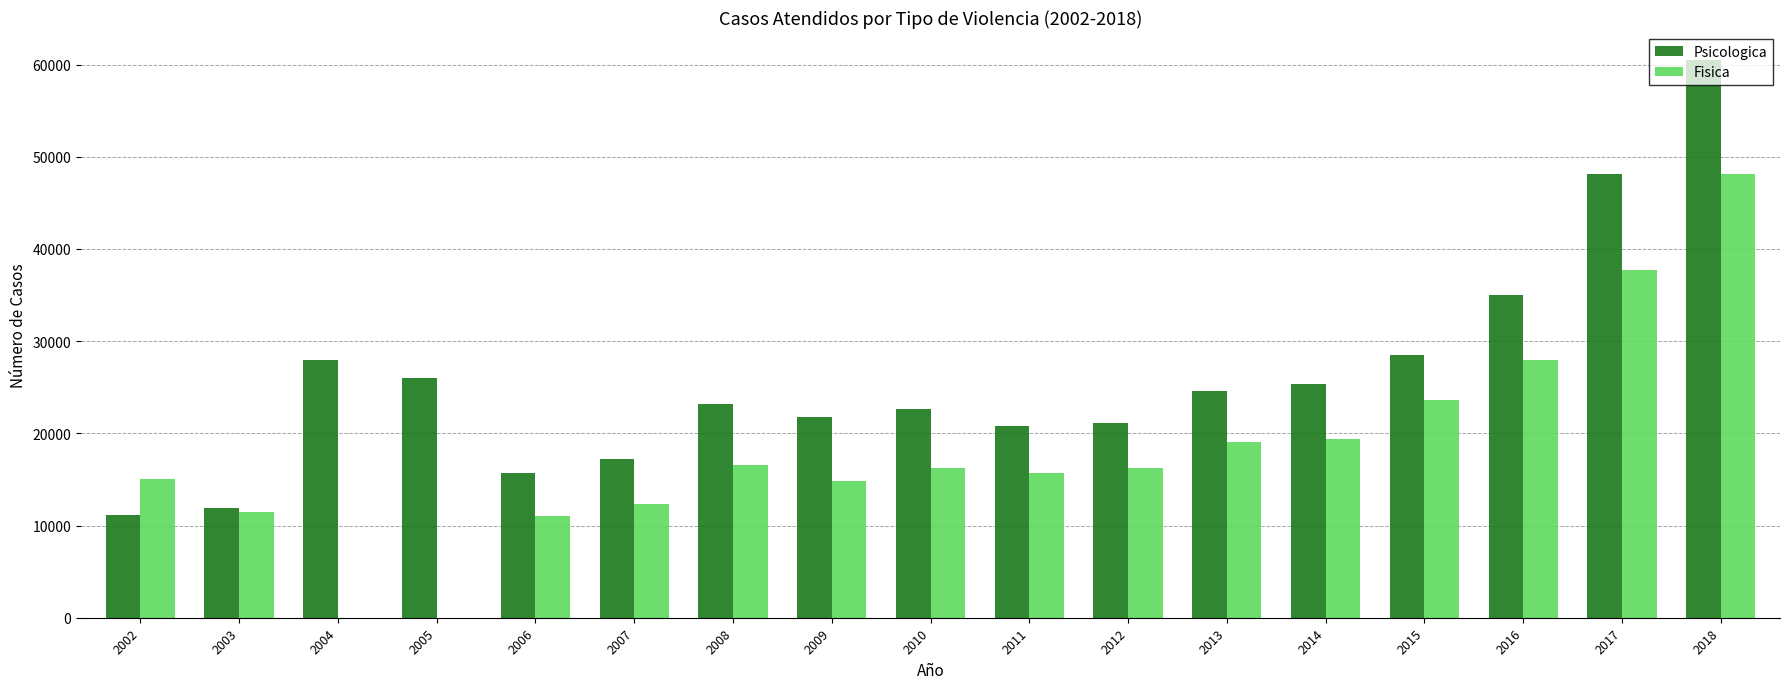

Which series has the largest total across all categories?

Psicologica